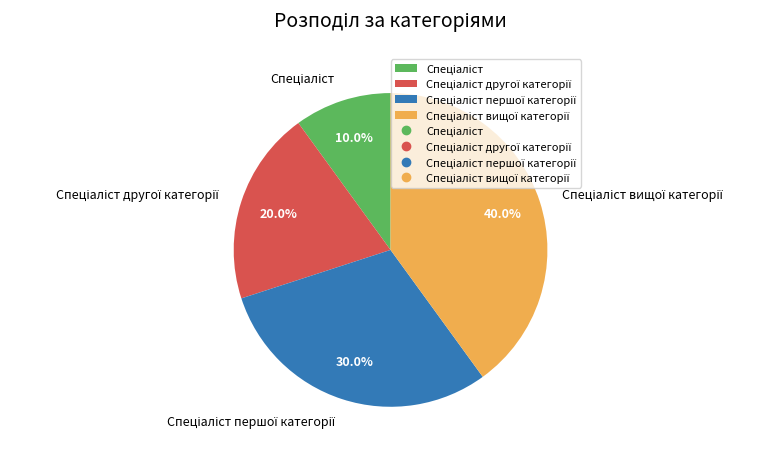

Is there a majority slice in this chart?

No